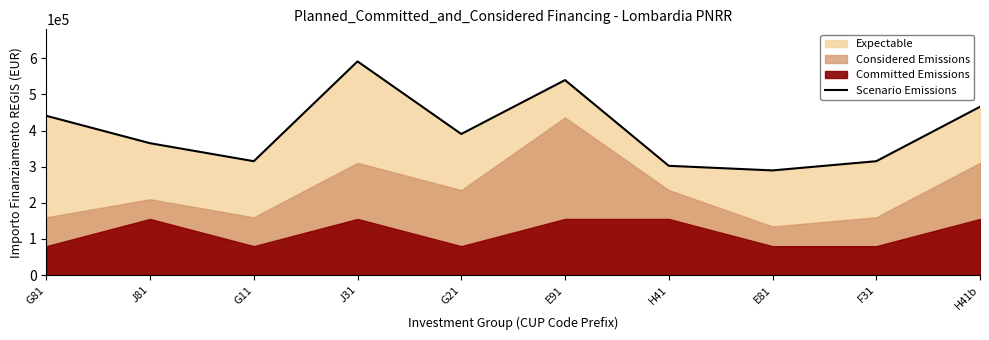

What is the highest value of the Scenario Emissions series?

591400